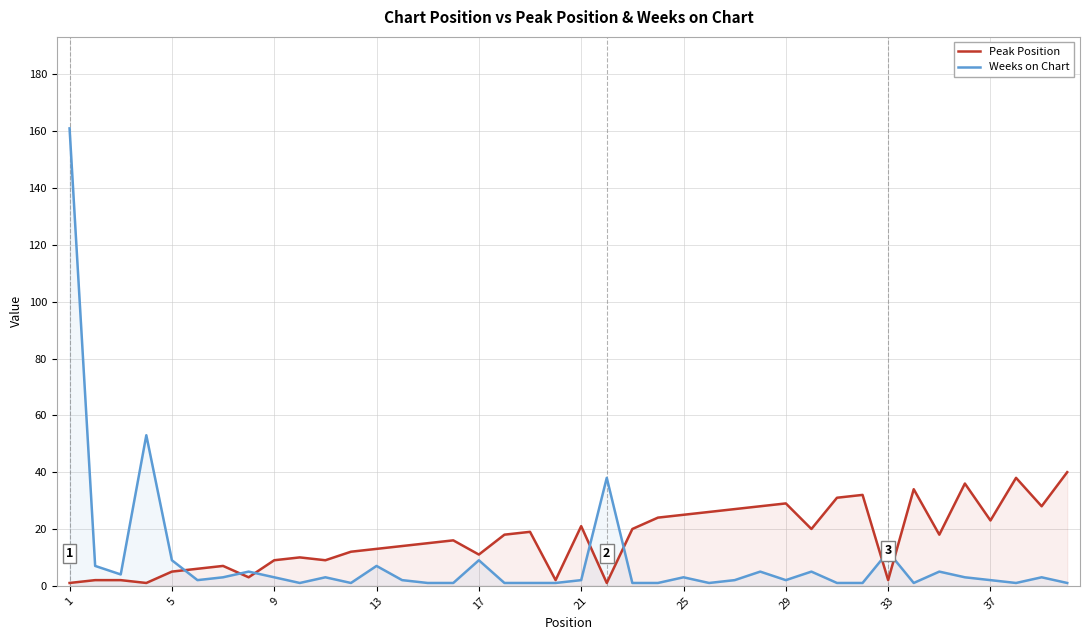

Which has a higher value, 17 or 18?

18